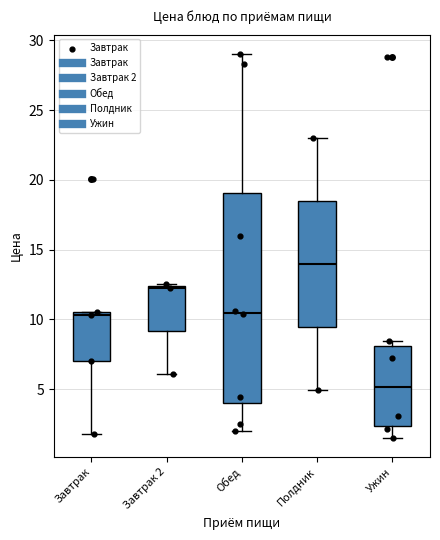

Reading left to right, transcribe this box plot: for each box, give where its median line is, the range the box spans, and where its two whiskers end, as read against the y-axis. The values are not printed on the chart, so give them approximately, as read against the axis.

Завтрак: median 10.5 (just below the box's upper edge), box 7.0 to 10.5, whiskers 2.0 to 10.5
Завтрак 2: median 12.0, box 9.0 to 12.5, whiskers 6.0 to 12.5
Обед: median 10.5, box 4.0 to 19.0, whiskers 2.0 to 29.0
Полдник: median 14.0, box 9.5 to 18.5, whiskers 5.0 to 23.0
Ужин: median 5.0, box 2.5 to 8.0, whiskers 1.5 to 8.5